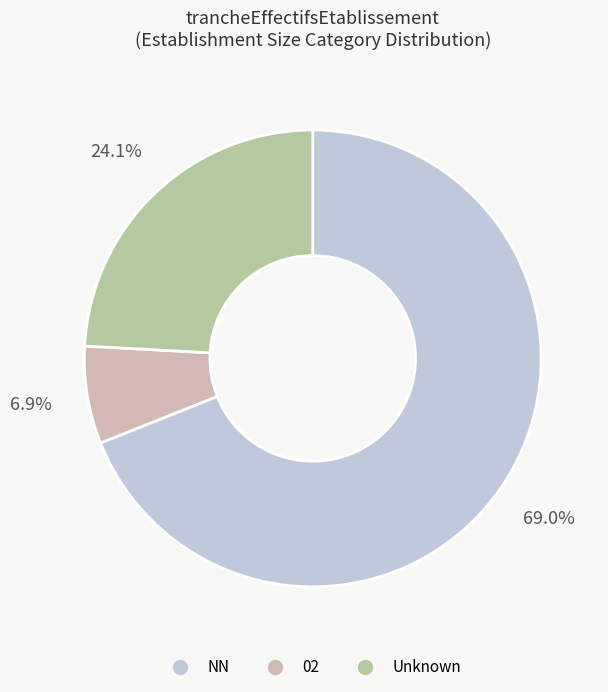

Is there any slice that represents more than half of the pie?

Yes